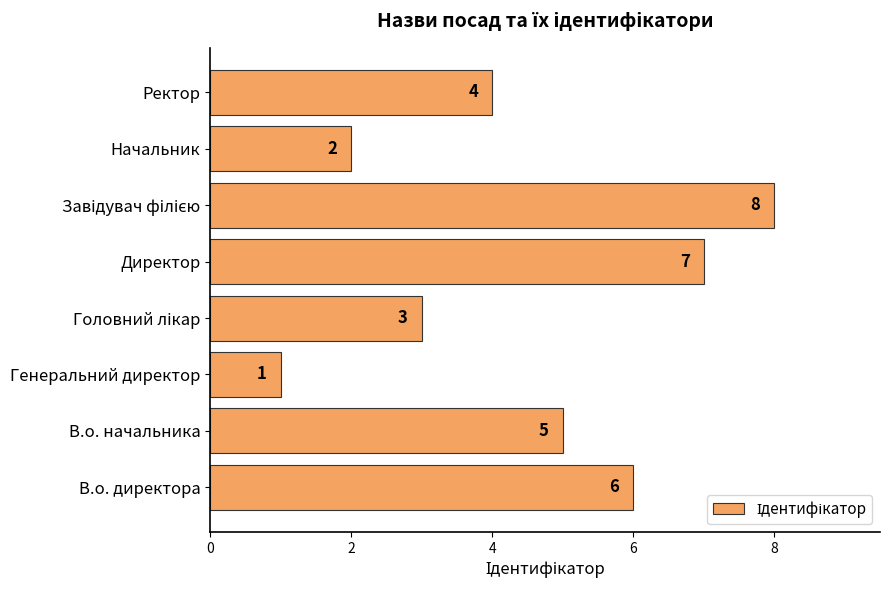

Which label corresponds to the smallest value in the chart?

Генеральний директор